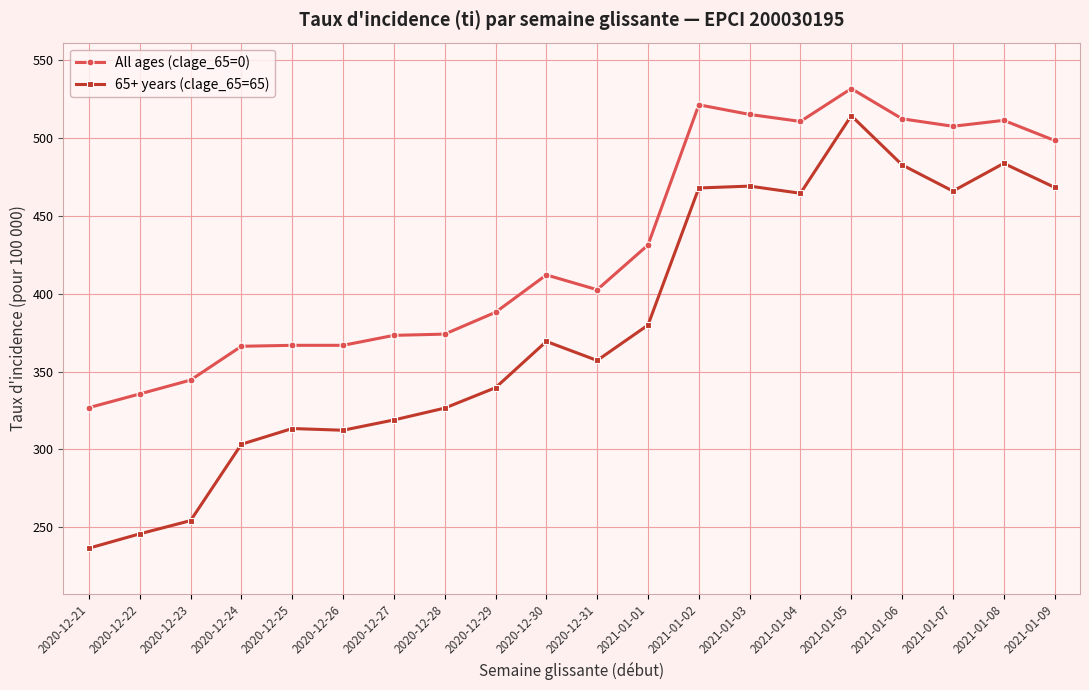

How many values in the All ages (clage_65=0) series are below 412?

10